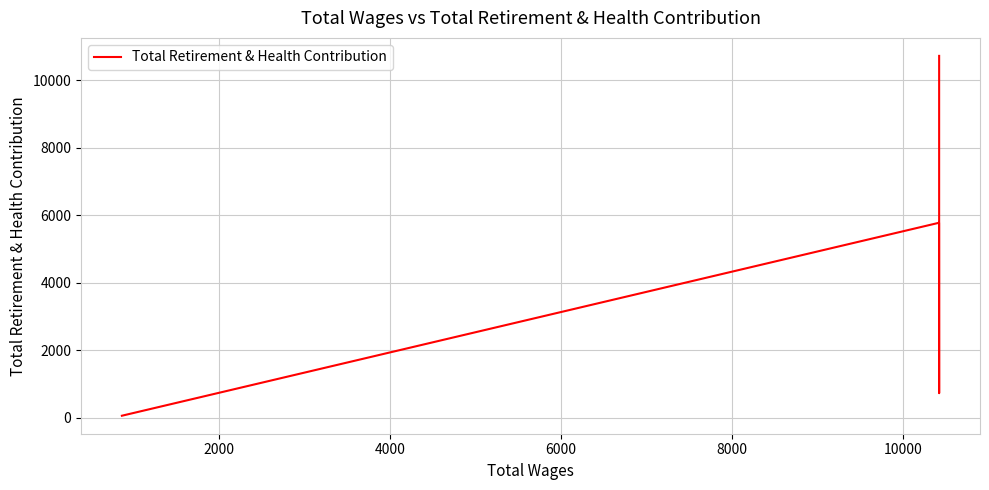

True or false: the data shows 17941 at 2000.

False